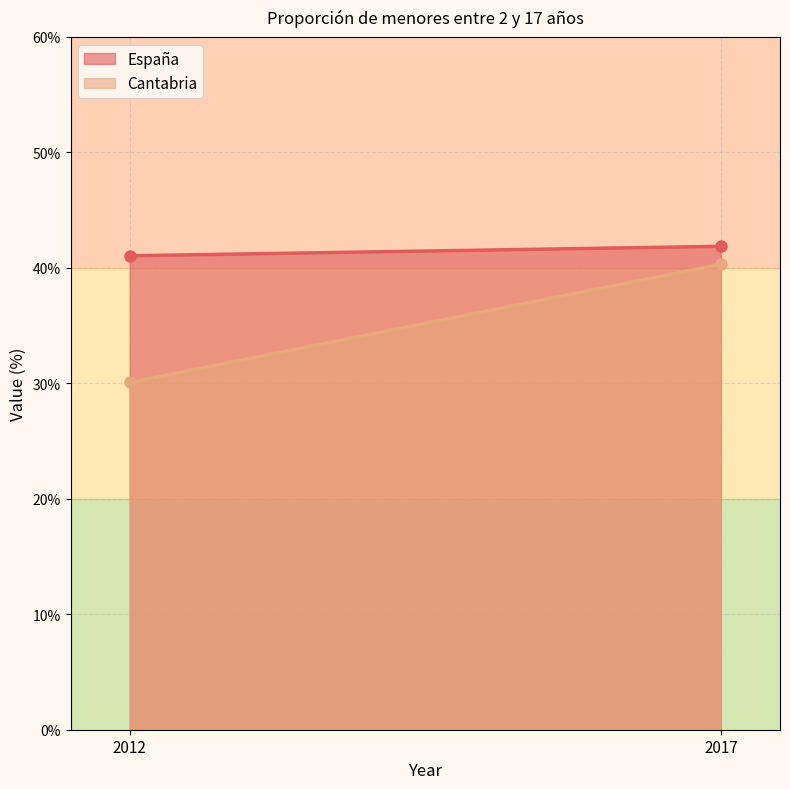

Rank the series by their maximum value, from highest to lowest.

España, Cantabria